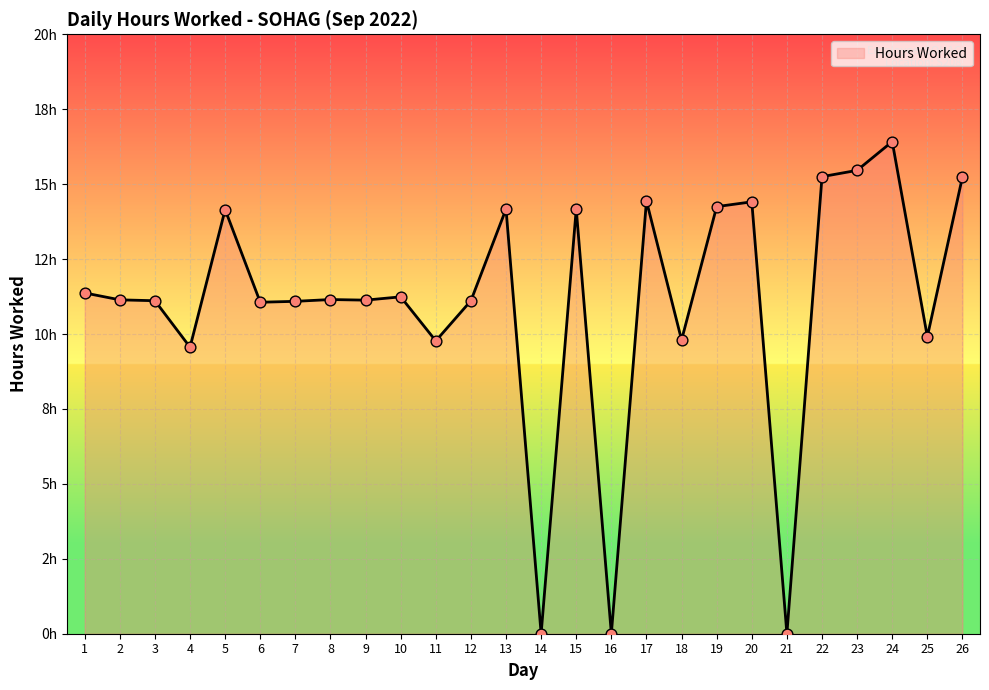

What is the change in value from 15 to 20?

+0.2